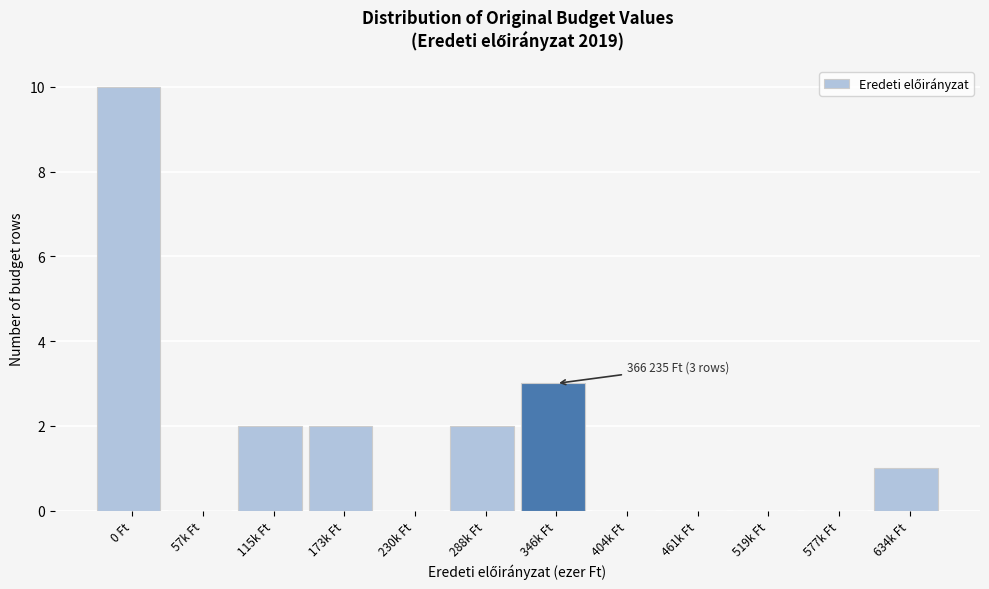

Reading right to left, list all the values displayed in this chart.

634k Ft=1	577k Ft=0	519k Ft=0	461k Ft=0	404k Ft=0	346k Ft=3	288k Ft=2	230k Ft=0	173k Ft=2	115k Ft=2	57k Ft=0	0 Ft=10